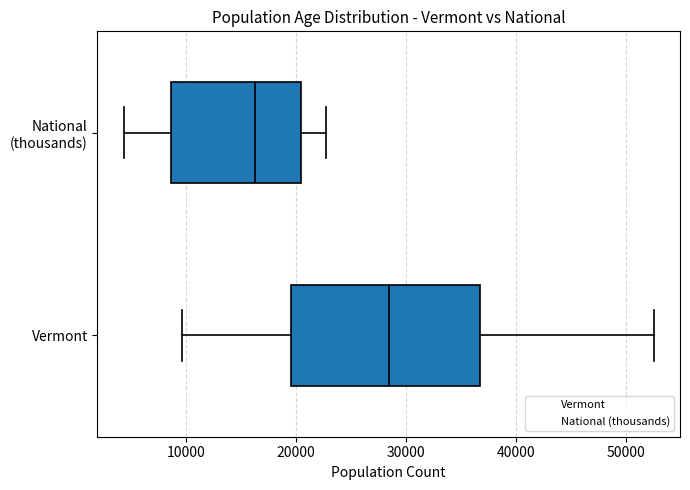

Reading bottom to top, transcribe this box plot: for each box, give where its median line is, the range the box spans, and where its two whiskers end, as read against the x-axis. The values are not printed on the chart, so give them approximately, as read against the axis.

Vermont: median 28000, box 20000 to 37000, whiskers 10000 to 52000
National (thousands): median 16000, box 9000 to 20000, whiskers 4000 to 23000